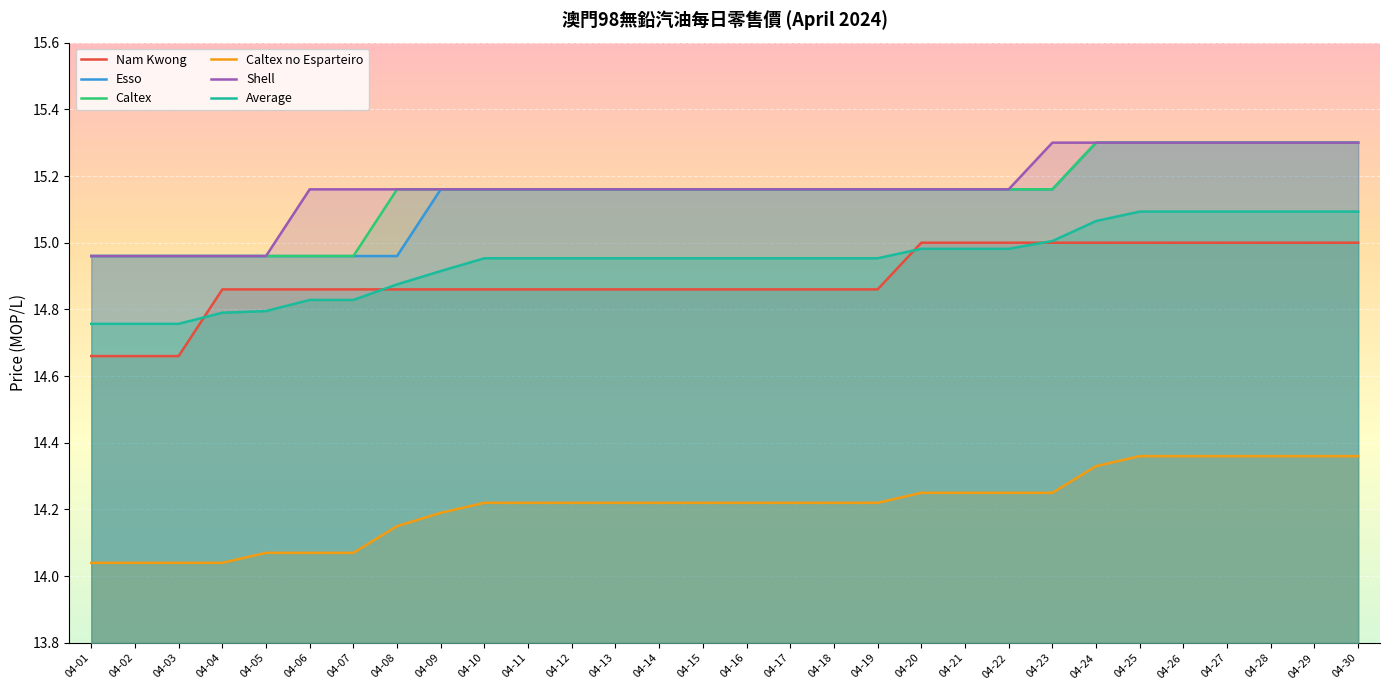

True or false: Caltex and Caltex no Esparteiro cross at least once.

False